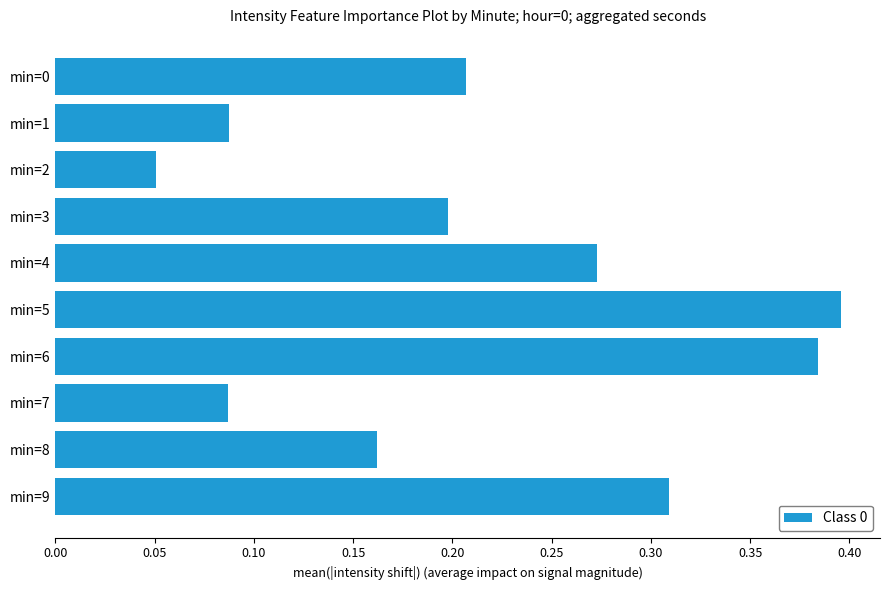

How many values are between 0 and 1?

10